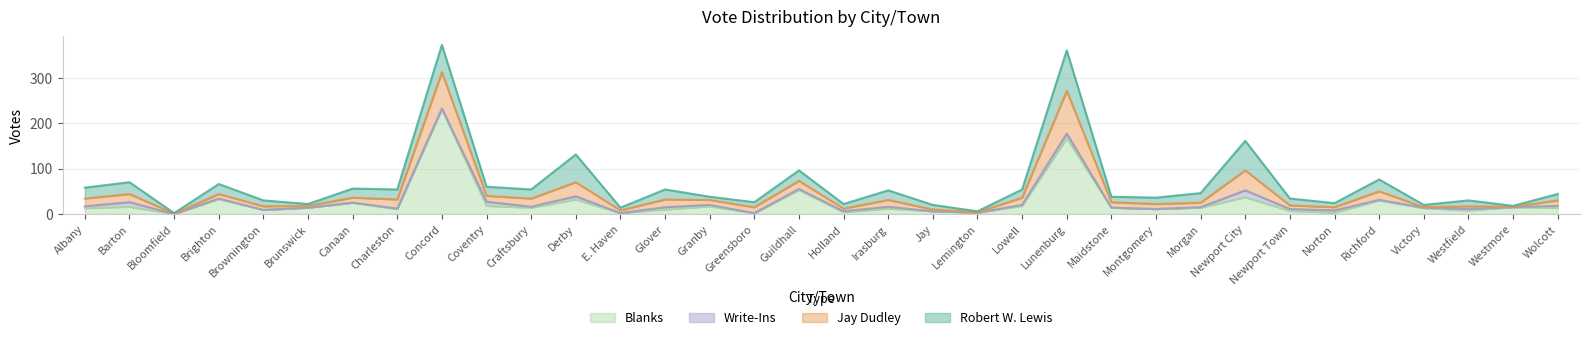

In Blanks, how many points are higher than both neighbors (excluding endpoints)?

12